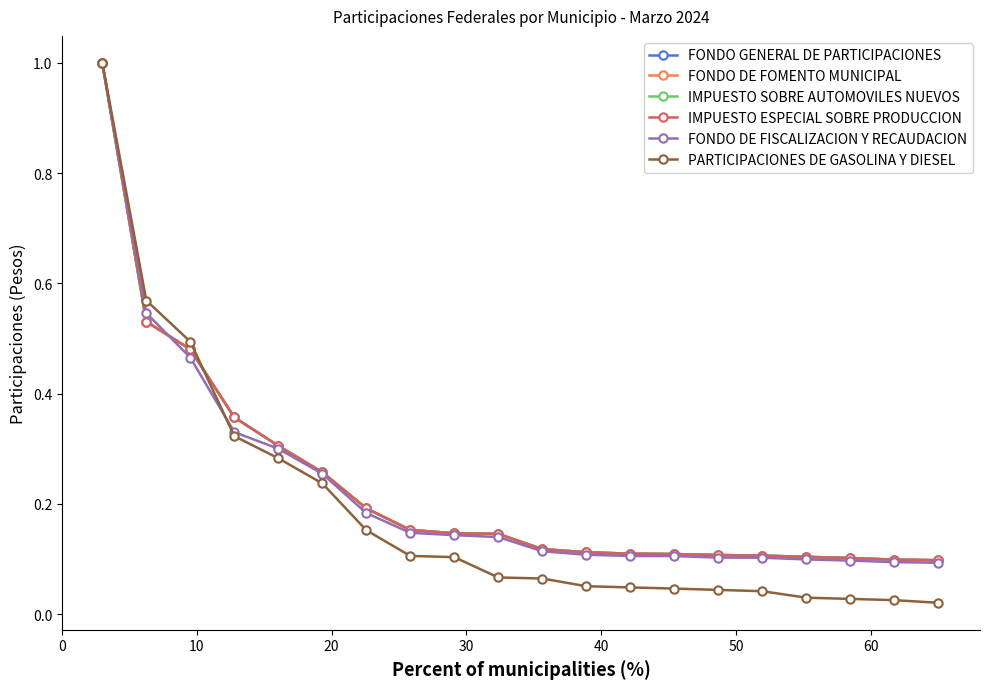

What is the greatest value displayed?

1.0